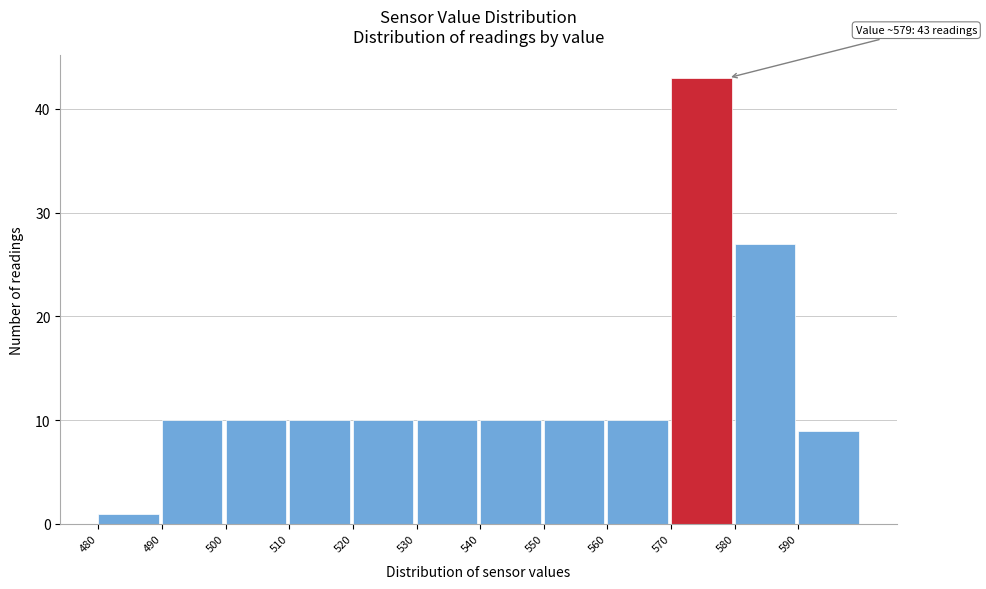

Which range on the x-axis has the tallest bar?

570 to 580